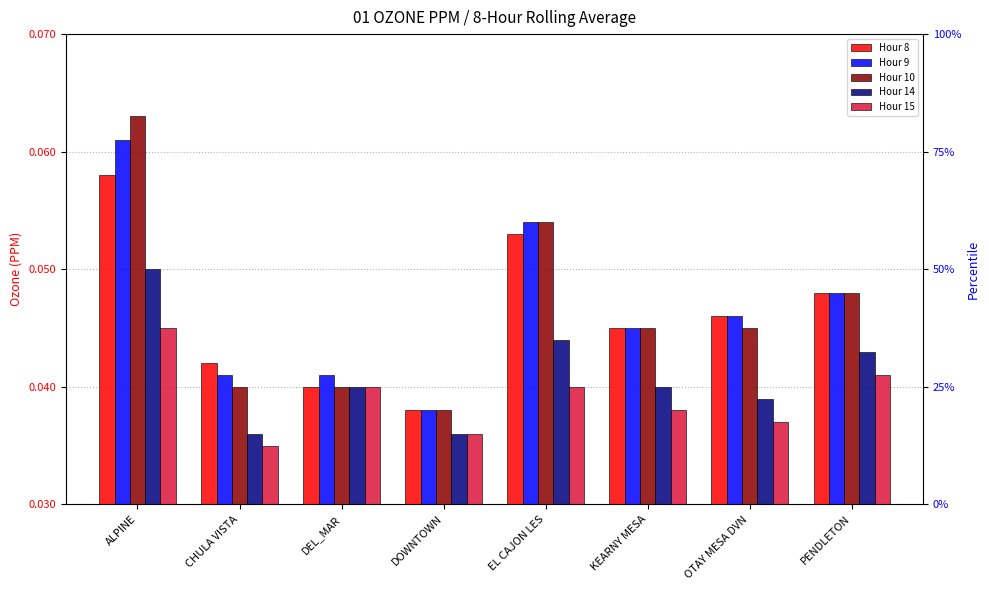

How many bars are there in each group?

5